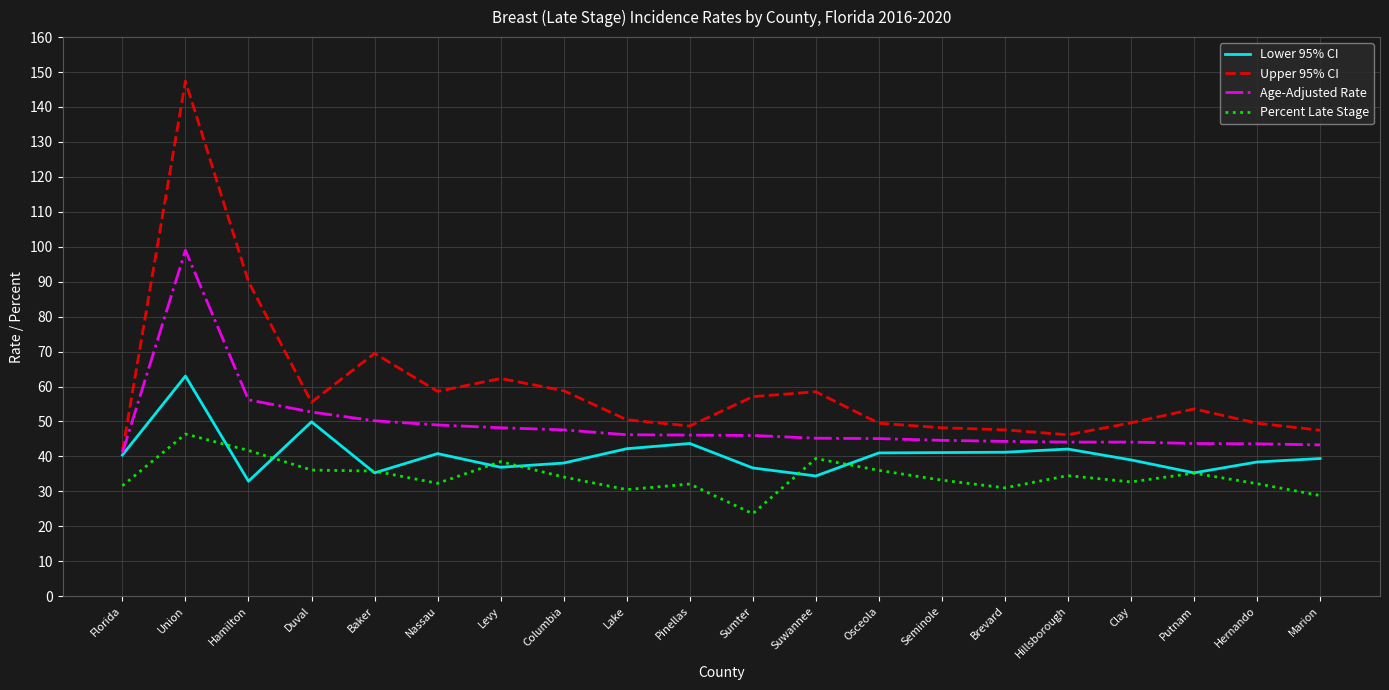

Read the Upper 95% CI value at Suwannee.

58.5